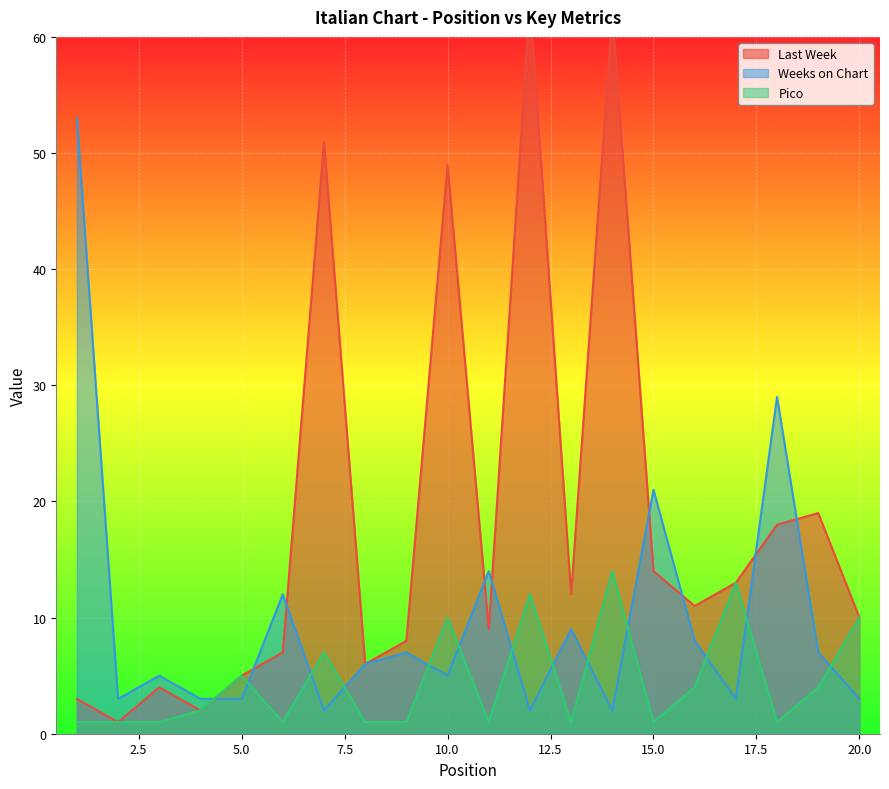

List the series in order of their overall mean, highest first.

Last Week, Weeks on Chart, Pico